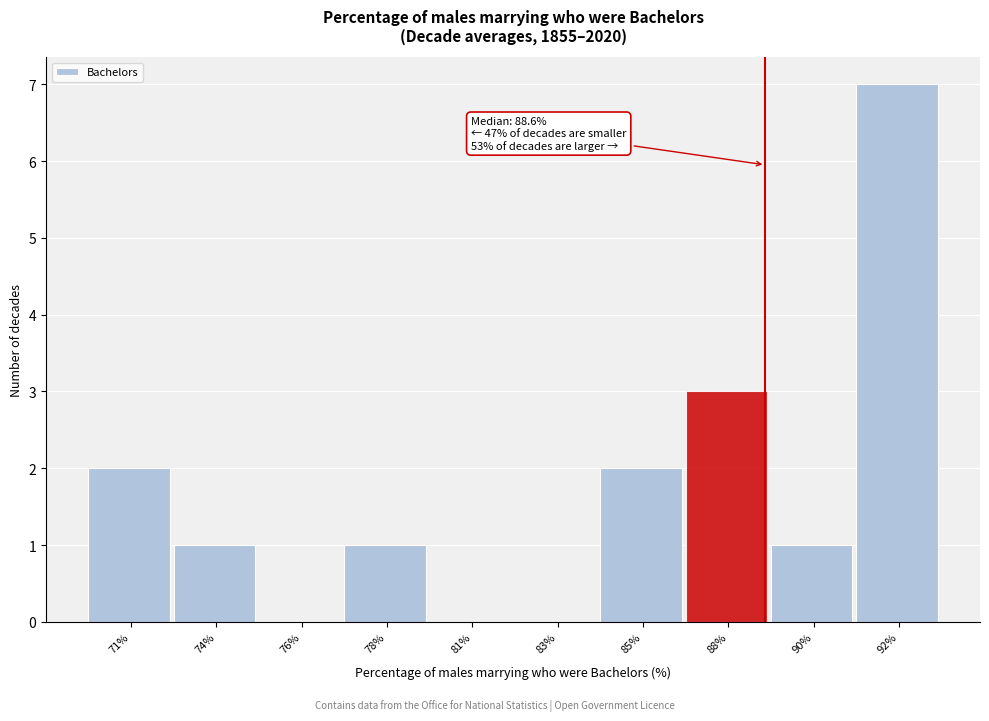

Reading right to left, extract all data points from this chart.

92%=7	90%=1	88%=3	85%=2	83%=0	81%=0	78%=1	76%=0	74%=1	71%=2